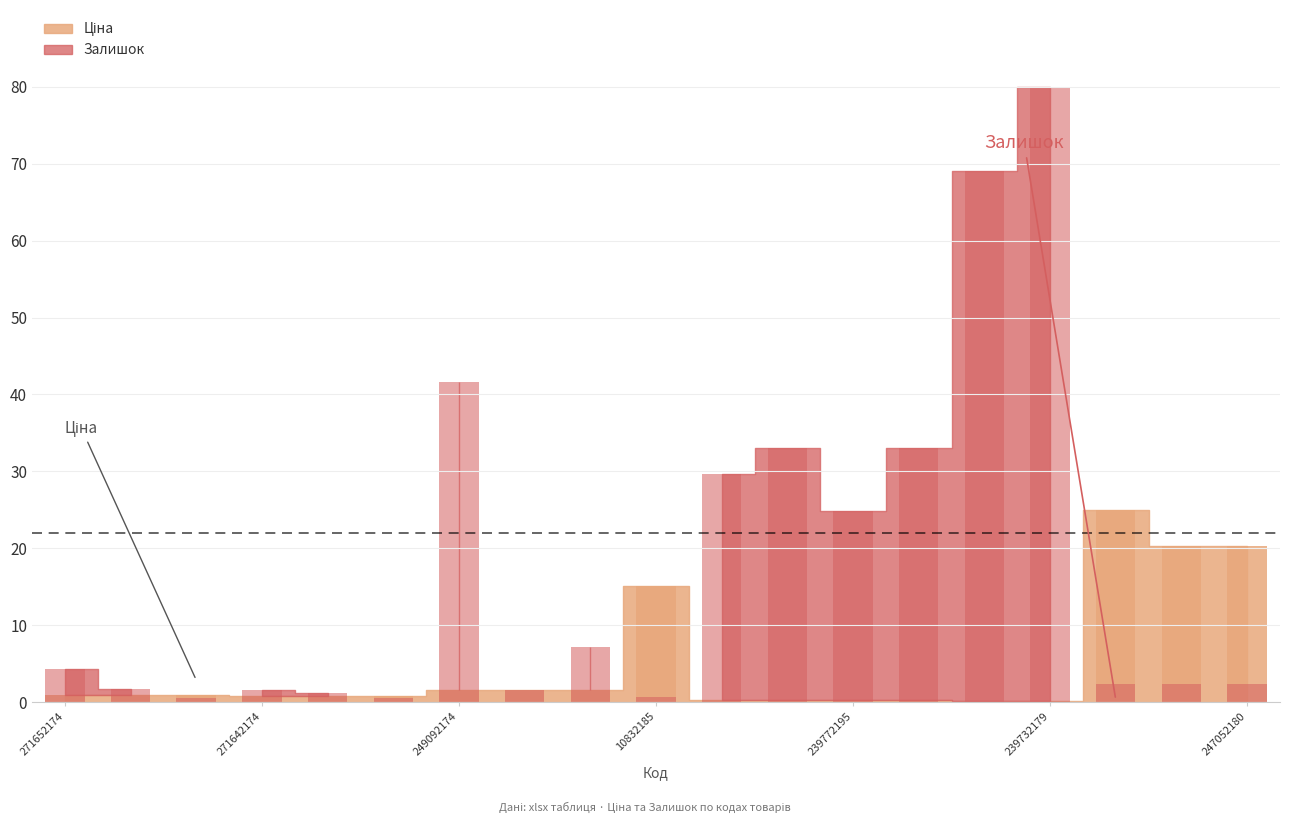

What is the label of the 2nd bar from the right?

247052181